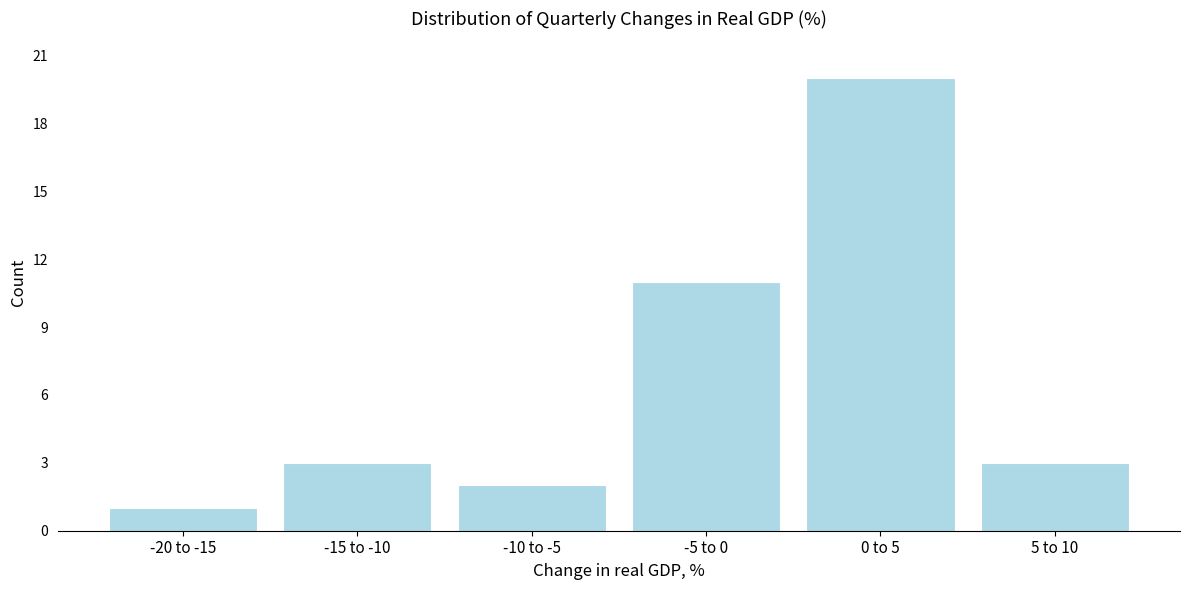

Reading left to right, extract all data points from this chart.

-20 to -15=1	-15 to -10=3	-10 to -5=2	-5 to 0=11	0 to 5=20	5 to 10=3